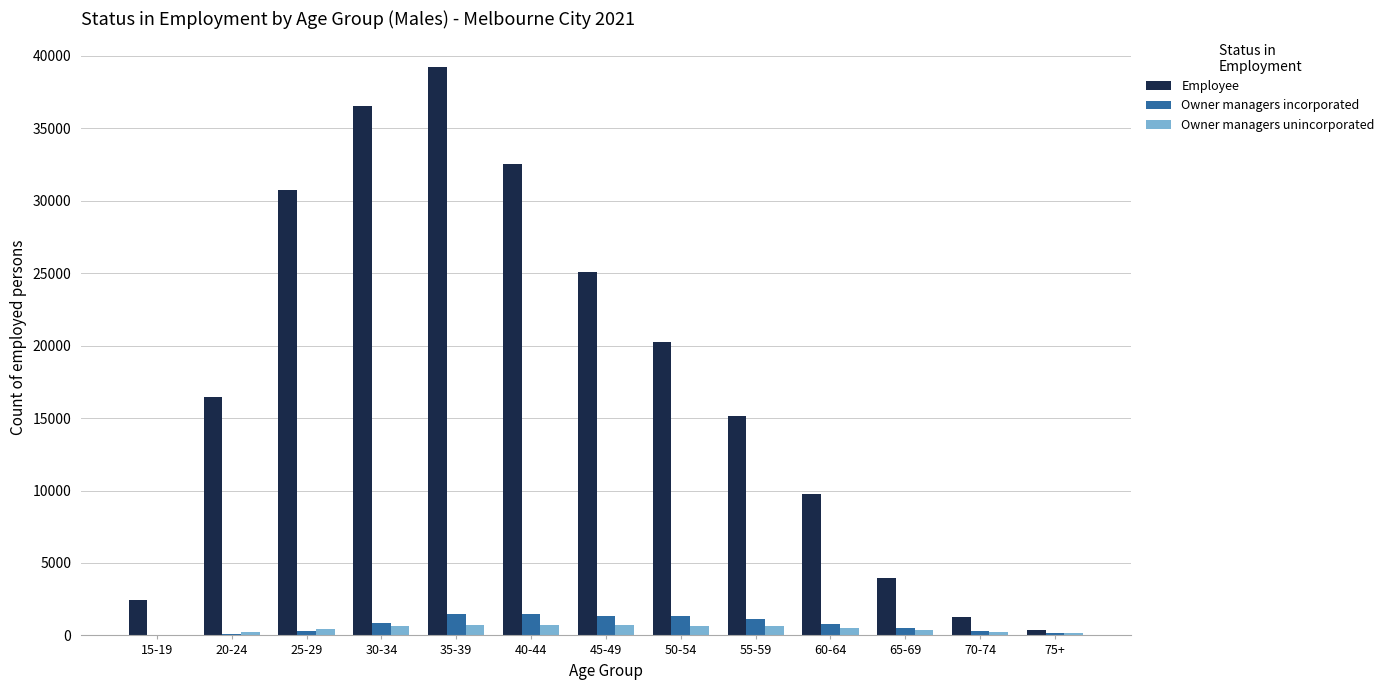

The value of Employee at 55-59 is 3833. True or false?

False